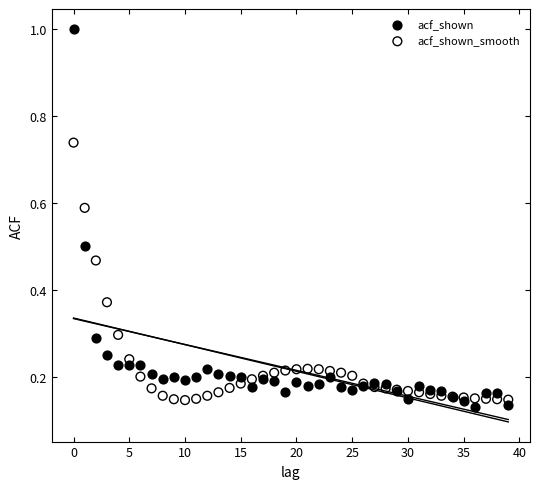

Which series contains the highest Y value?

acf_shown